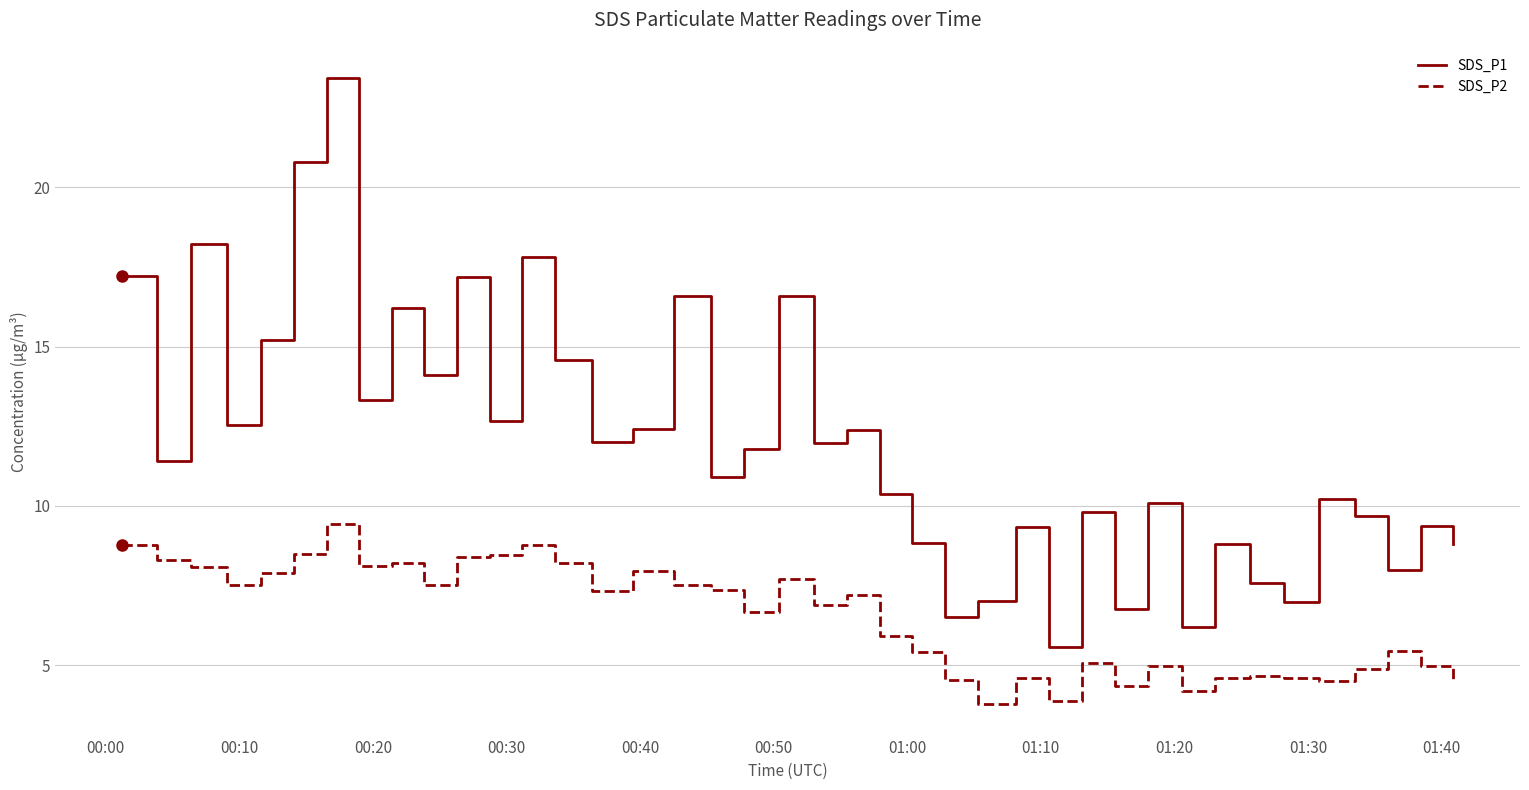

What are all the series names shown in the legend?

SDS_P1, SDS_P2